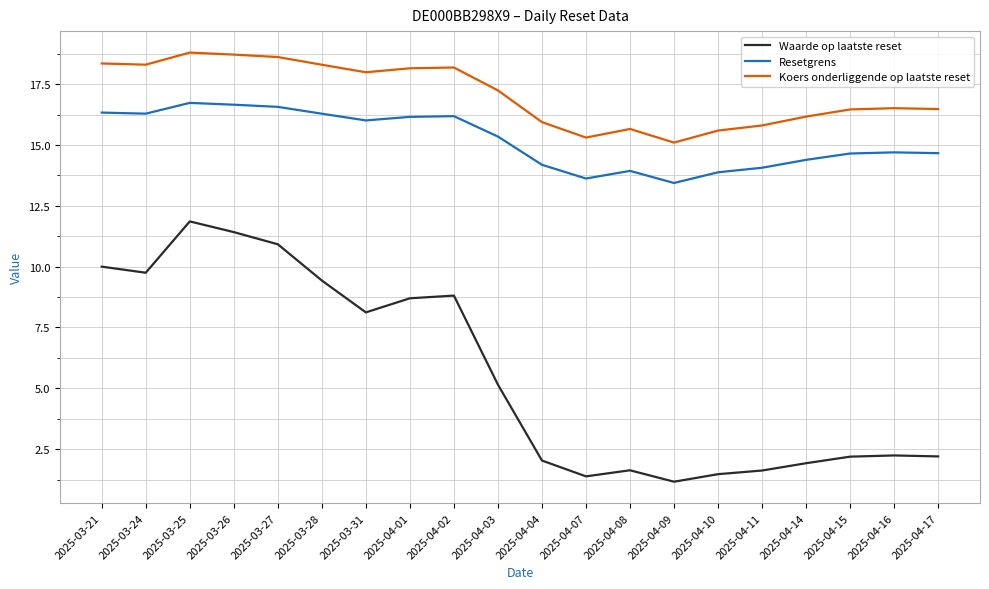

What position from the left is 2025-04-09?

14